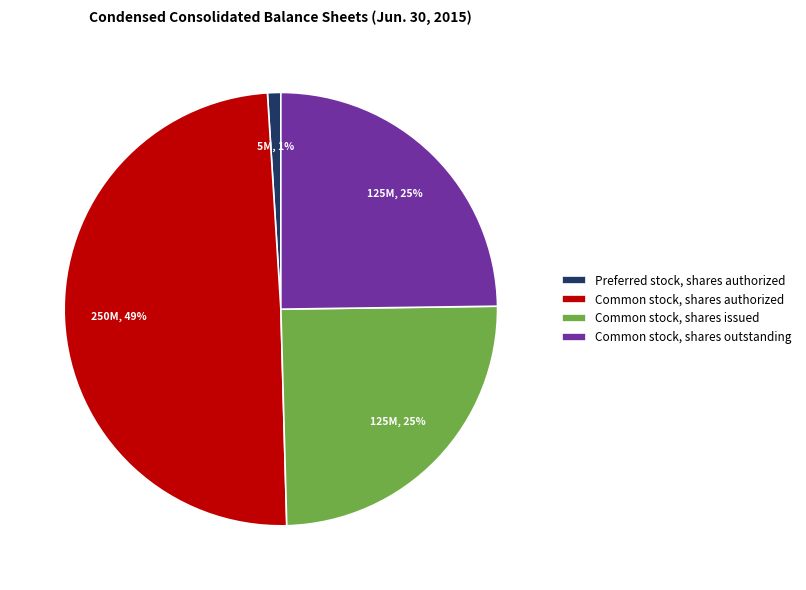

Count the number of slices in the pie.

4